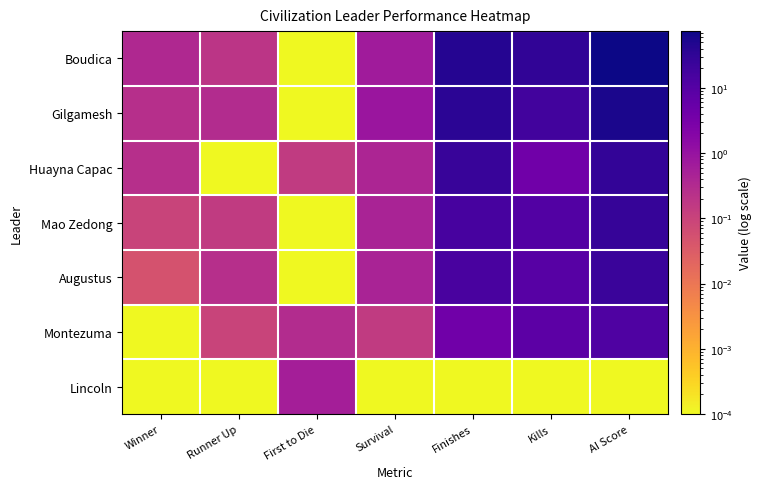

How many data points does each series have?

7